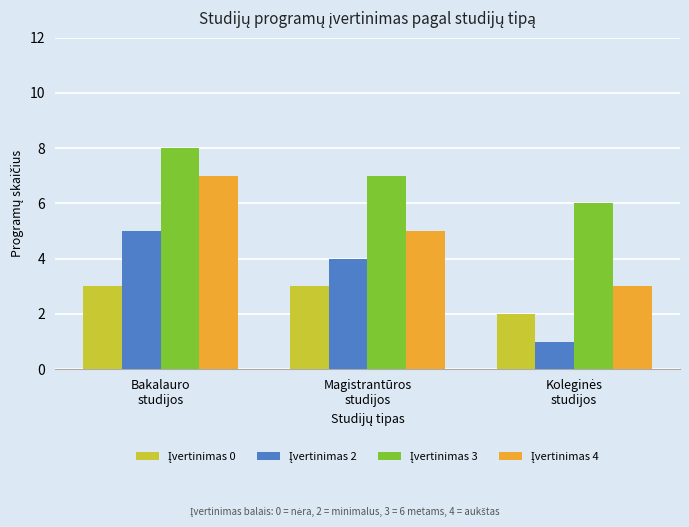

What is the greatest value displayed?

8